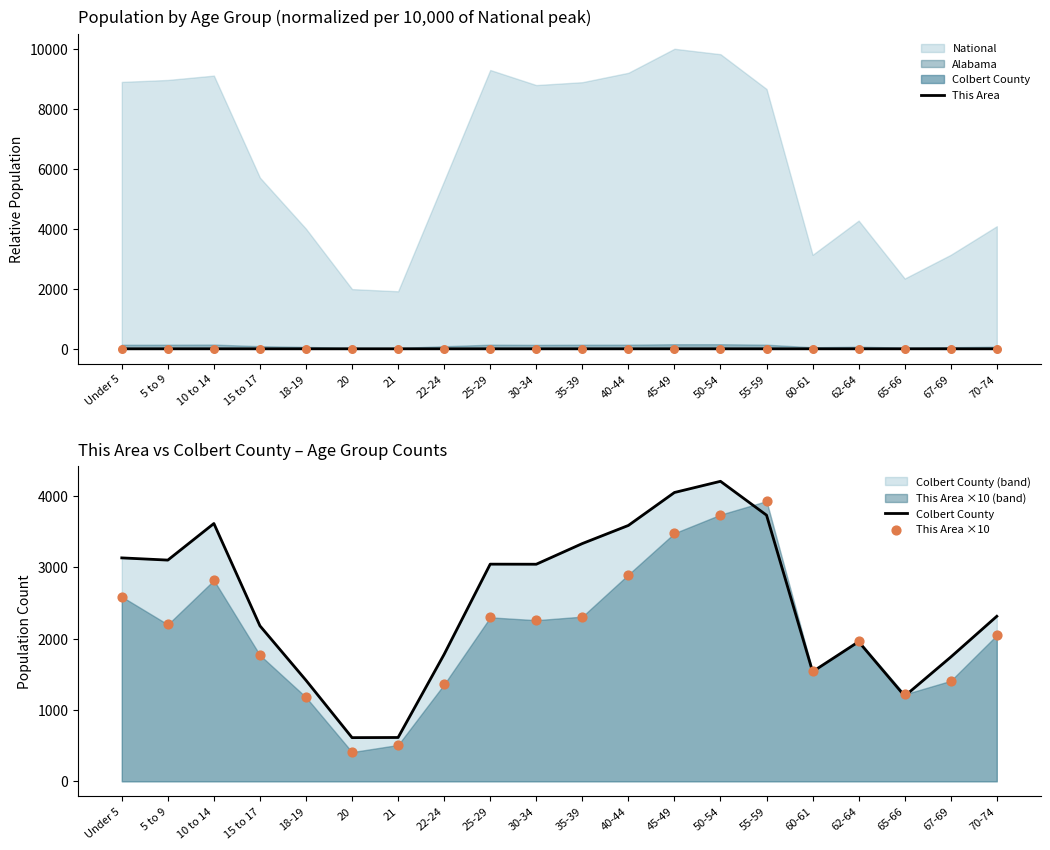

The value of This Area at 21 is 0.0. True or false?

True